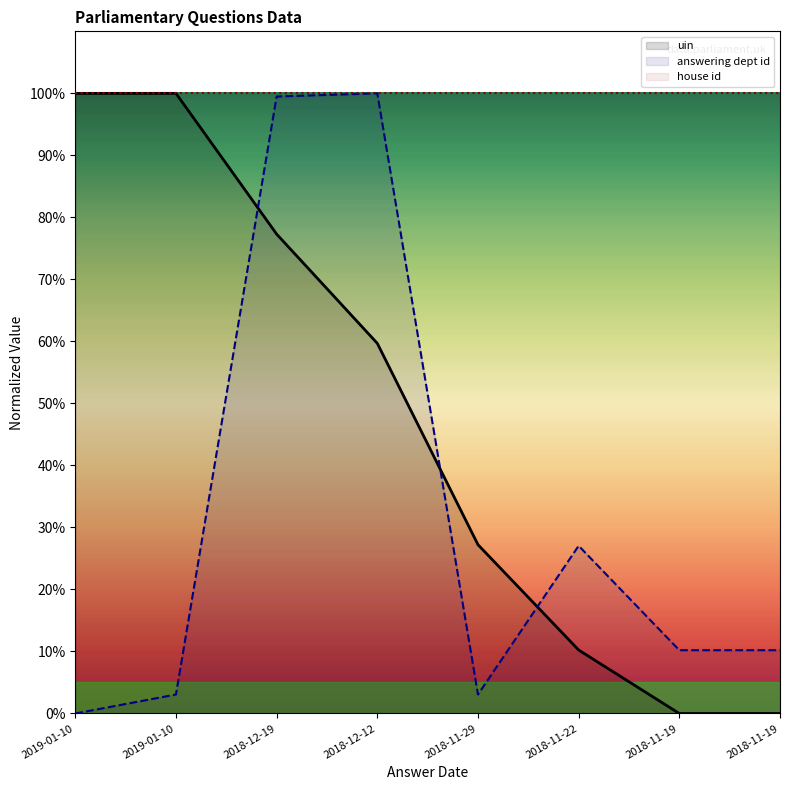

Reading left to right, what are all the values shown in this chart?

uin: 100.0	100.0	77.3	59.7	27.2	10.2	0.0	0.0
answering dept id: 0.0	3.1	99.5	100.0	3.1	27.0	10.2	10.2